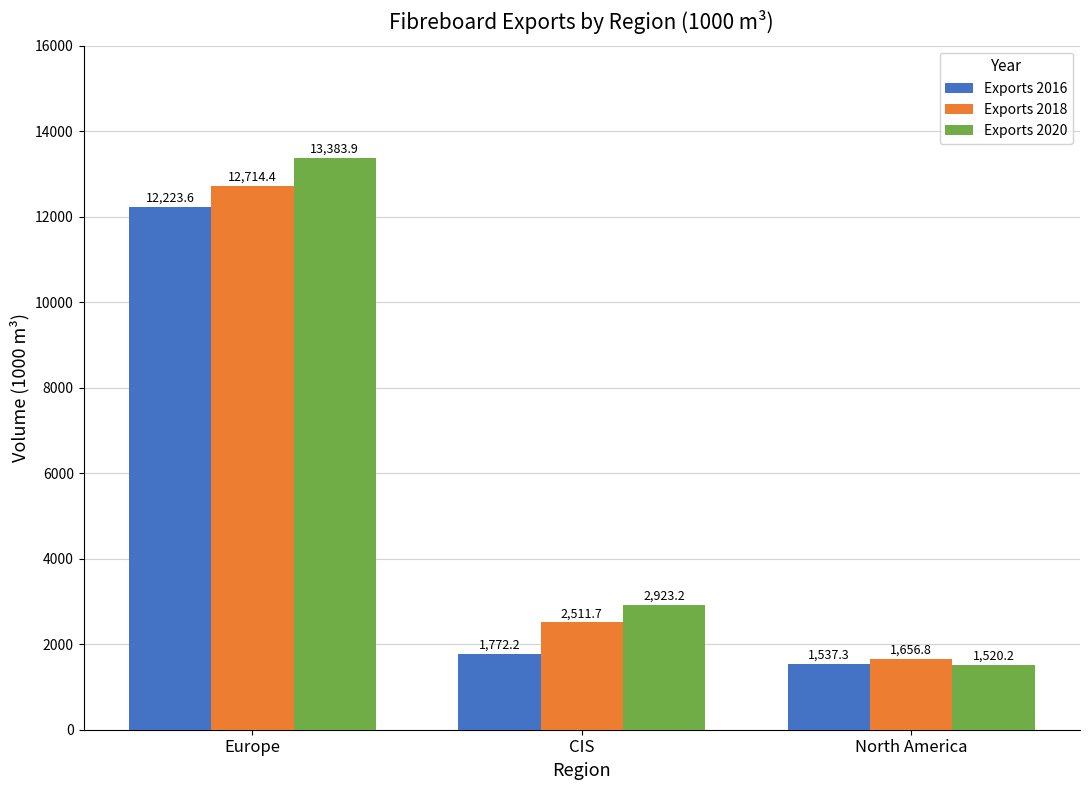

Rank the series by their maximum value, from highest to lowest.

Exports 2020, Exports 2018, Exports 2016